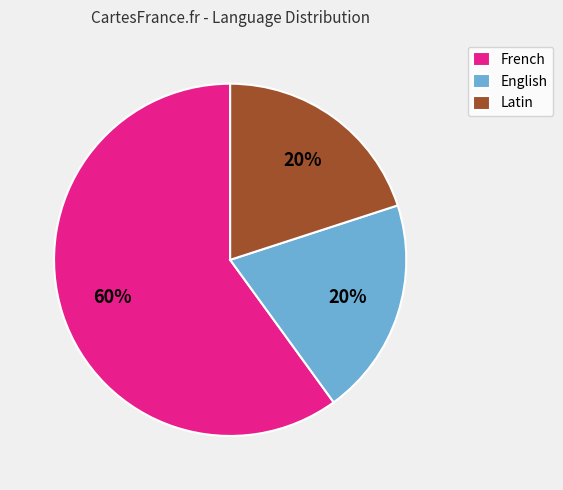

Combined, do French and English account for over 50%?

Yes